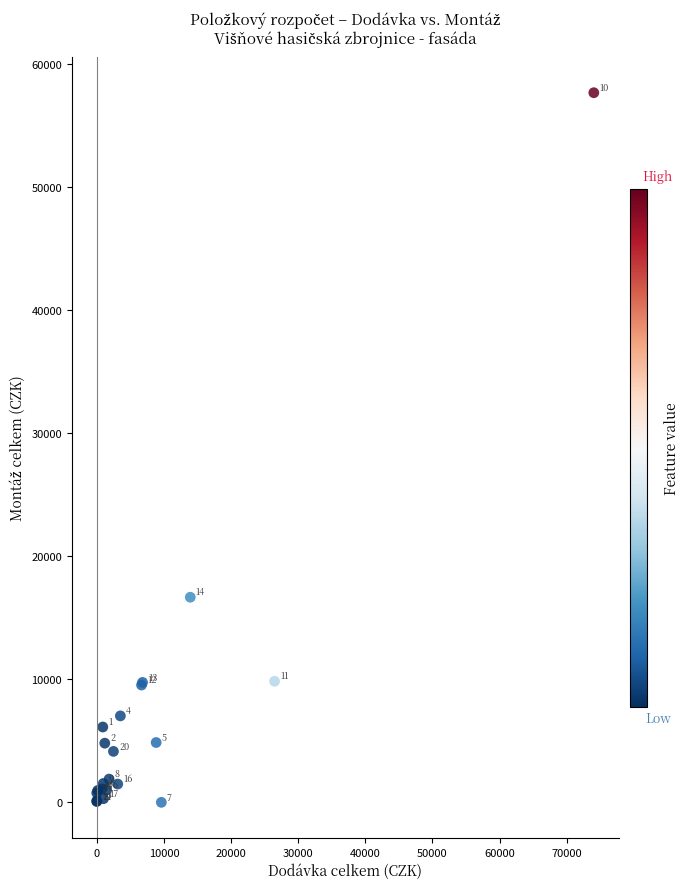

What Y value in the scatter plot is closest to 28829?

16666.3